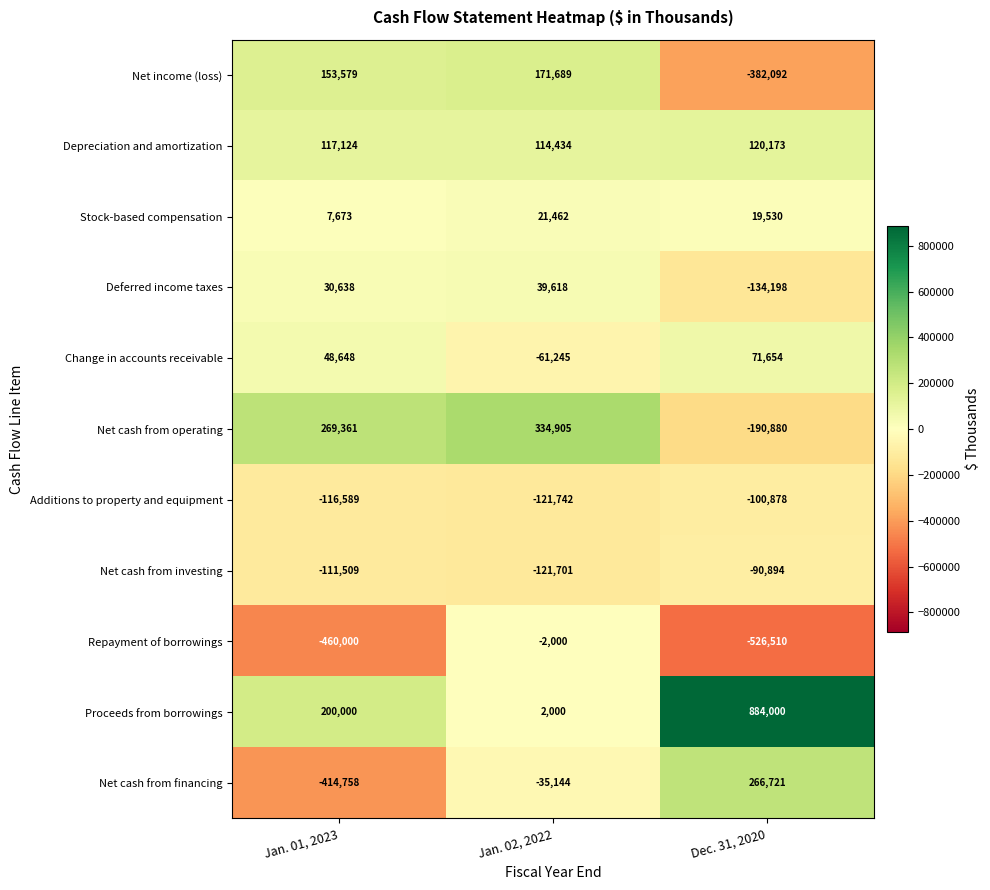

How many Net cash from financing values are between -414758 and 266721?

3